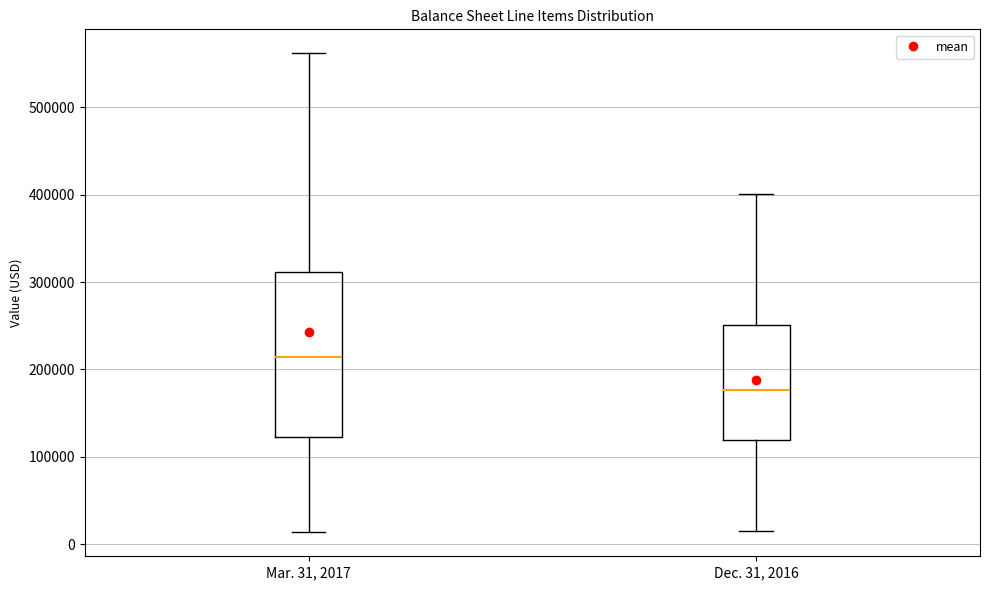

Which box's median line is the highest?

Mar. 31, 2017